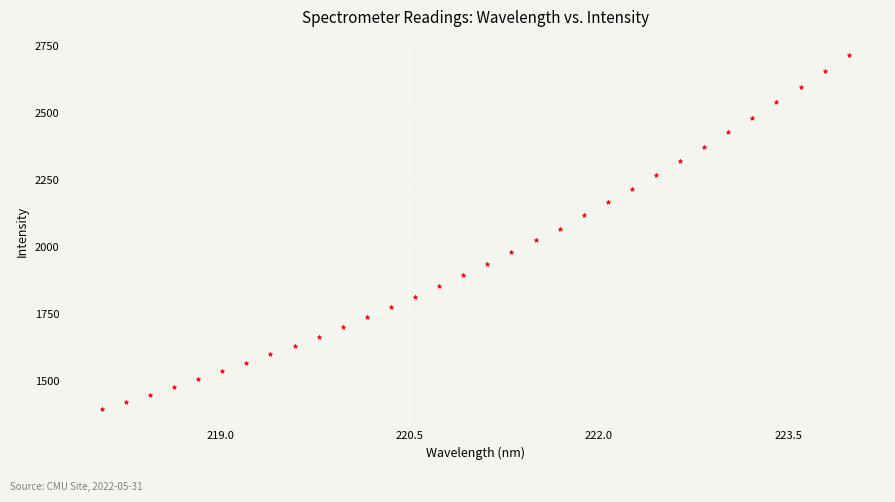

What is the range of X values (max minus min)?

5.9